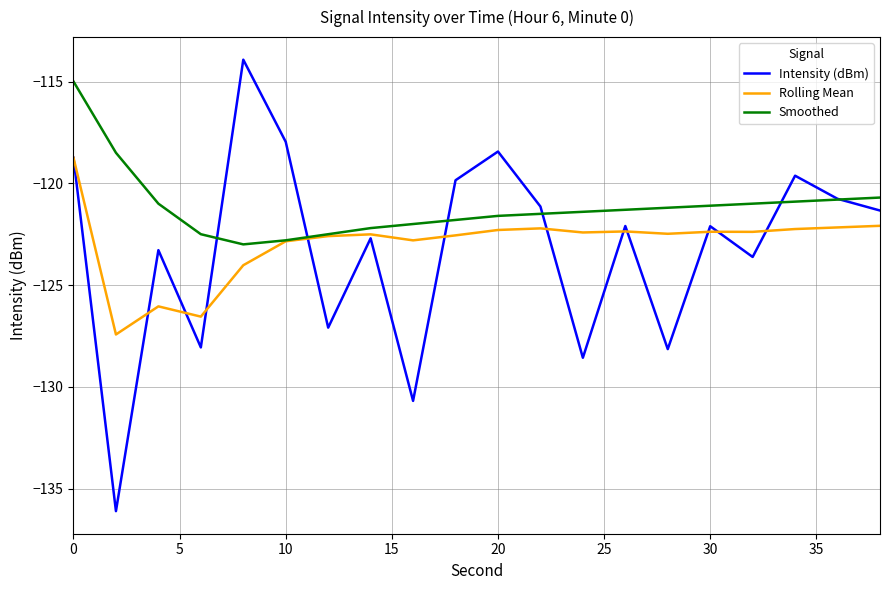

Which series has the largest range (max minus min)?

Intensity (dBm)